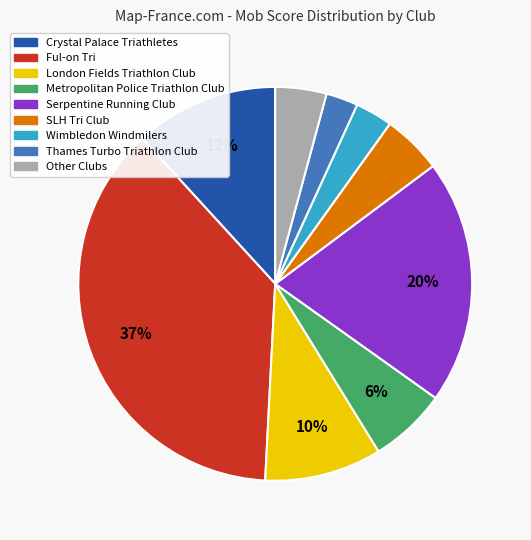

What percentage is the Metropolitan Police Triathlon Club slice, to the nearest percent?

6%